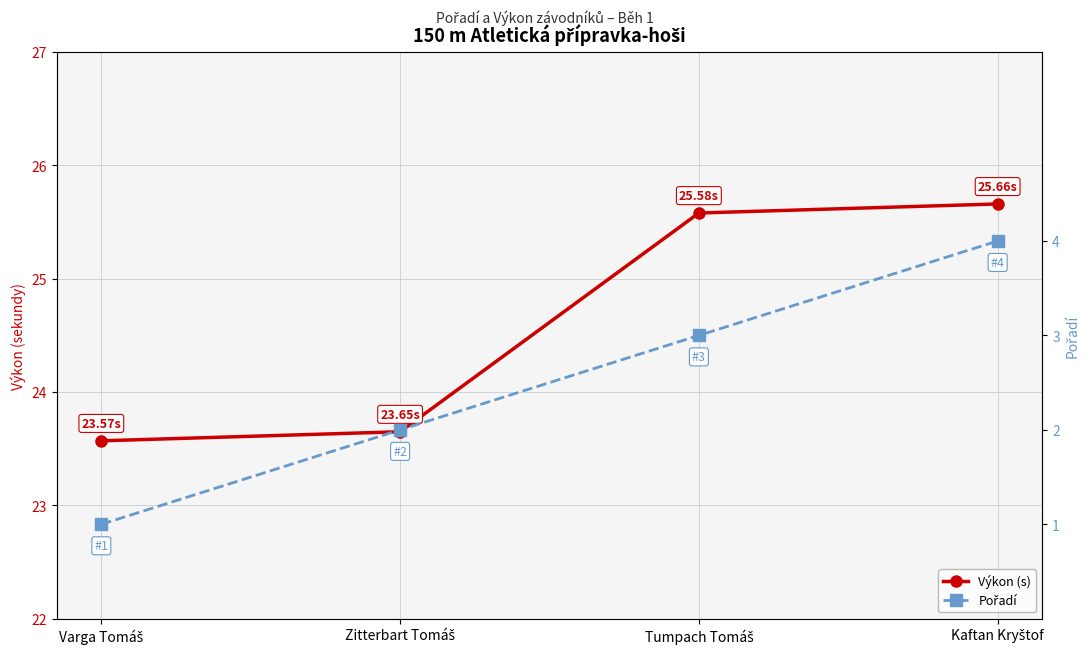

Rank the categories by Pořadí value from highest to lowest.

Kaftan Kryštof, Tumpach Tomáš, Zitterbart Tomáš, Varga Tomáš